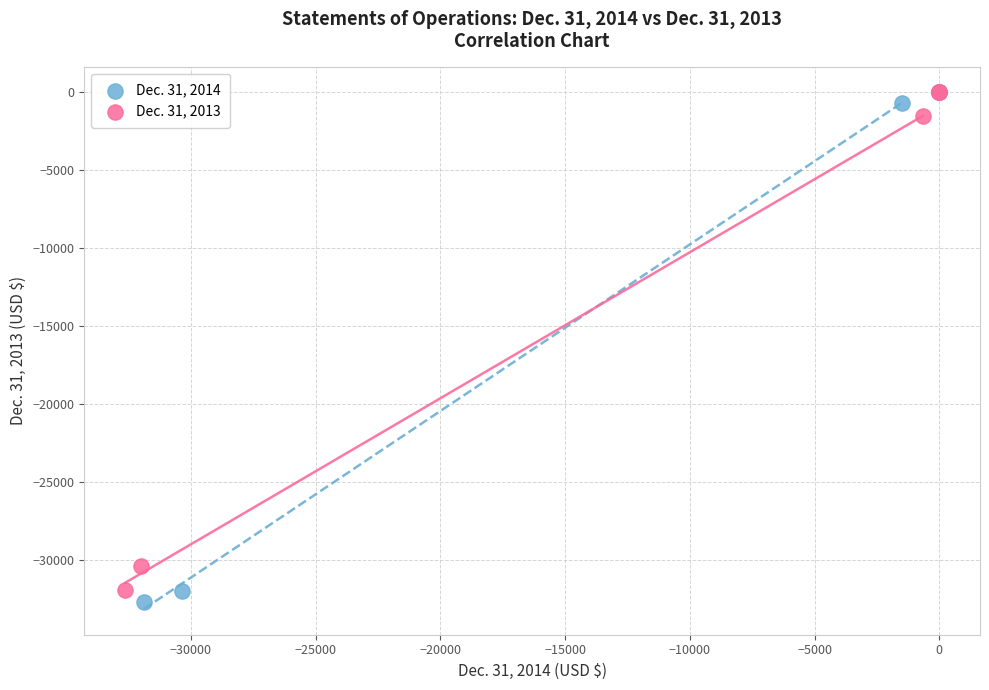

What are all the series names shown in the legend?

Dec. 31, 2014, Dec. 31, 2013